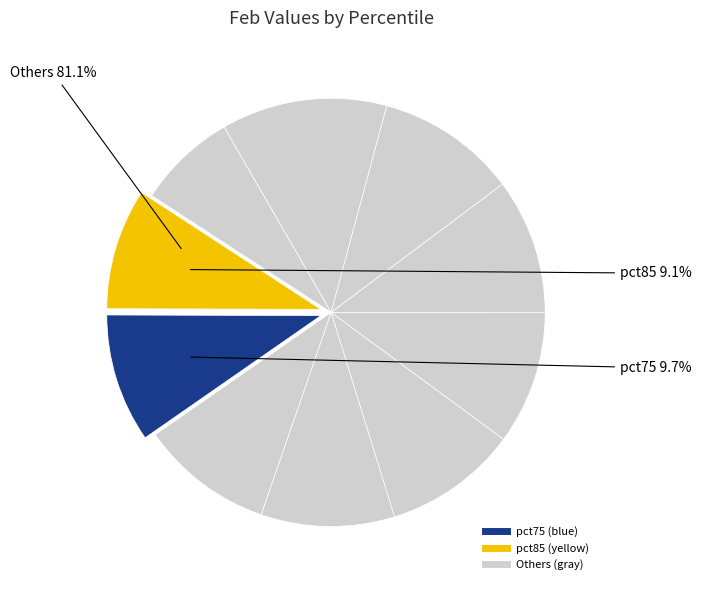

How many slices are in this pie chart?

10